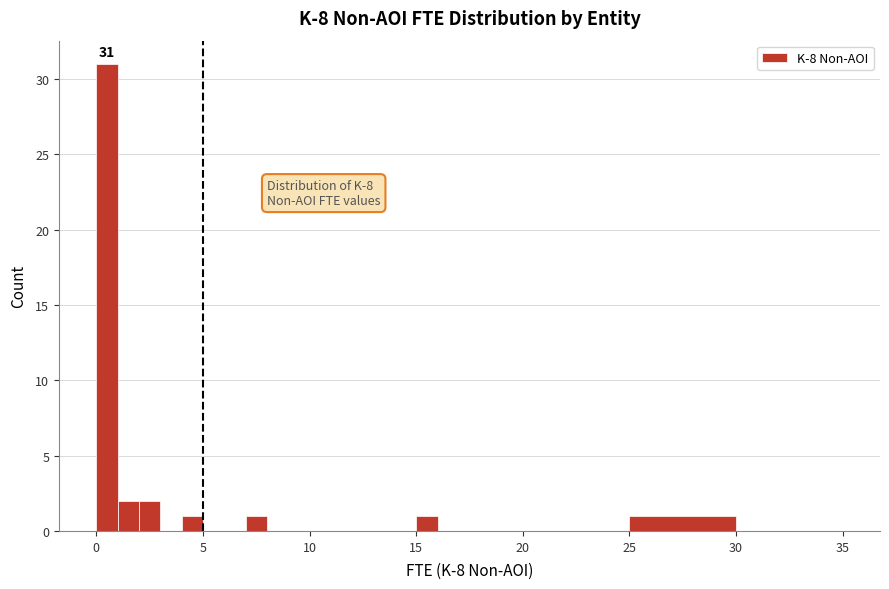

Read against the x-axis, roughly where is the centre of the tallest bar?

0.5